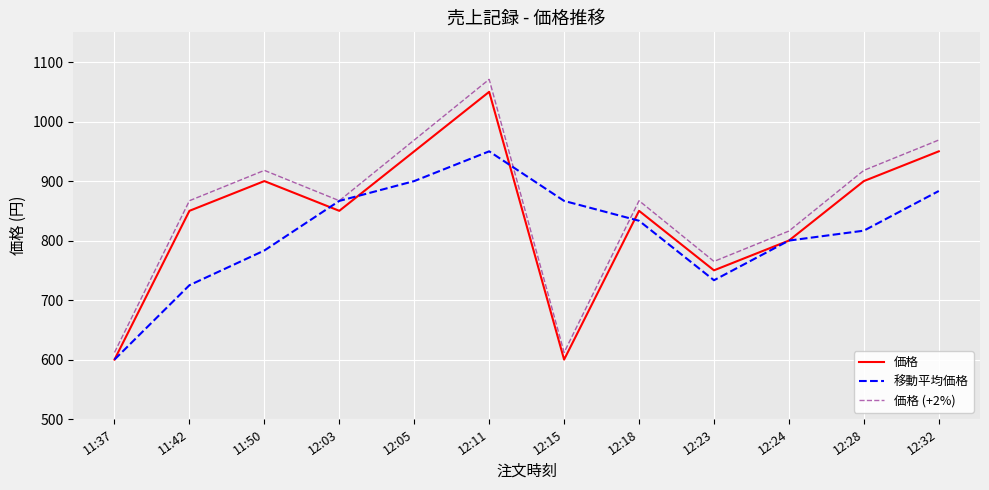

How many 価格 values are between 800 and 950?

8